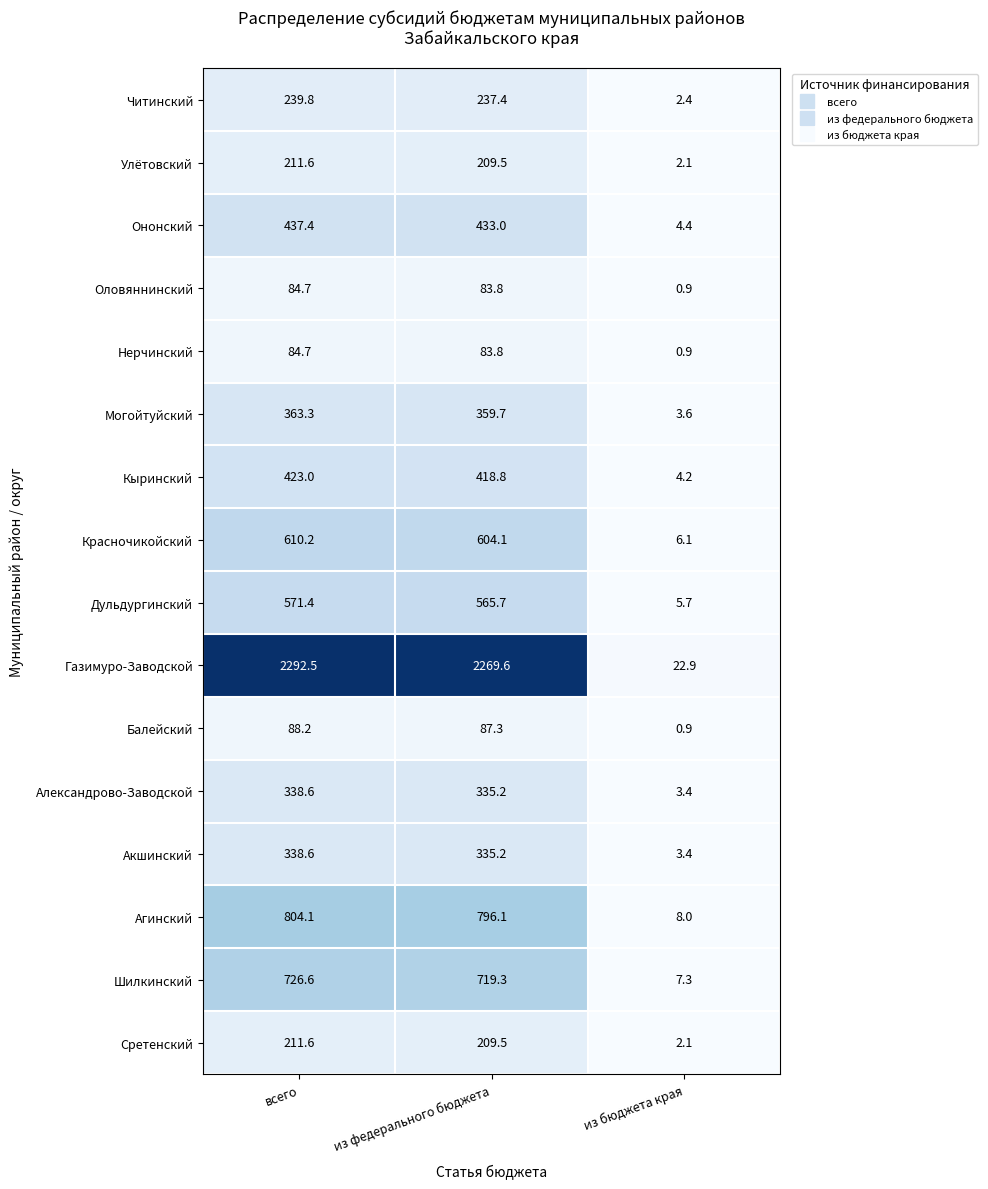

At which category is the sum across all series the highest?

всего